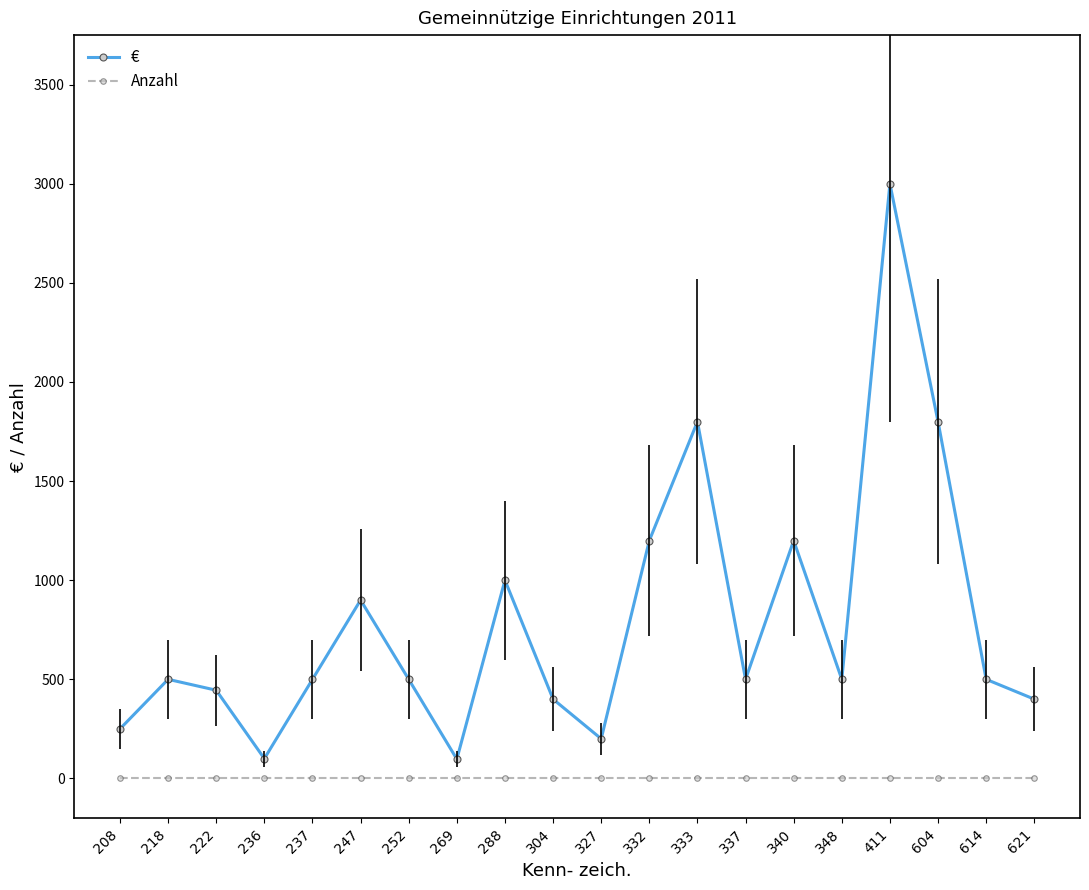

What is the maximum value shown in the chart?

3000.0